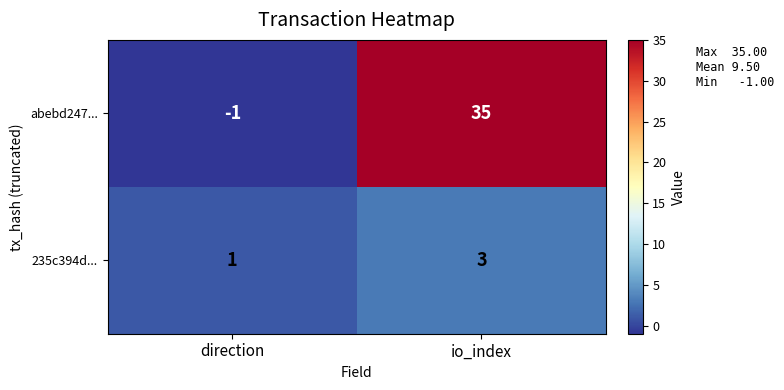

Reading left to right, what are all the values shown in this chart?

abebd247...: -1	35
235c394d...: 1	3